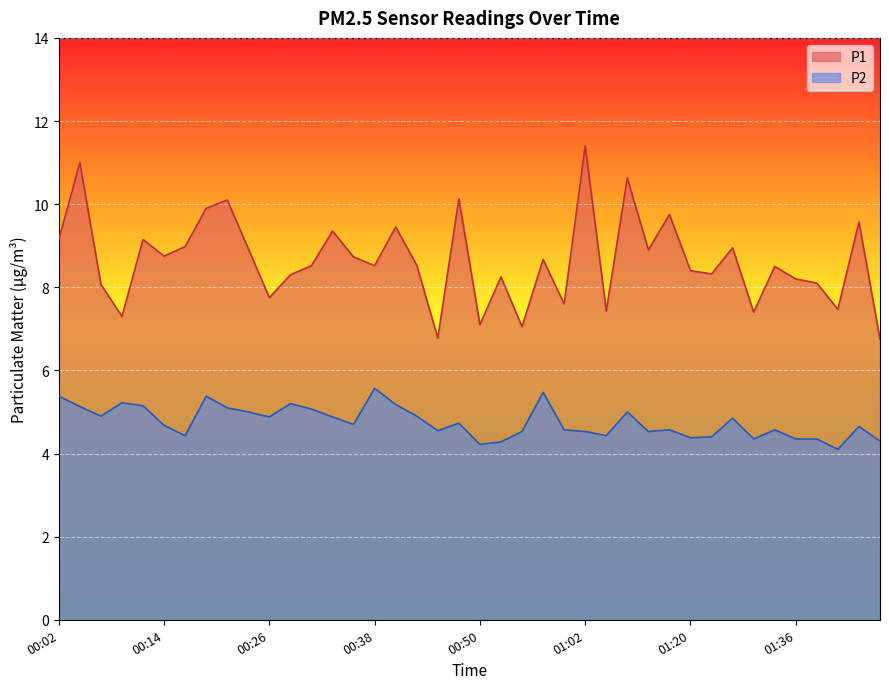

List the series in order of their overall mean, highest first.

P1, P2